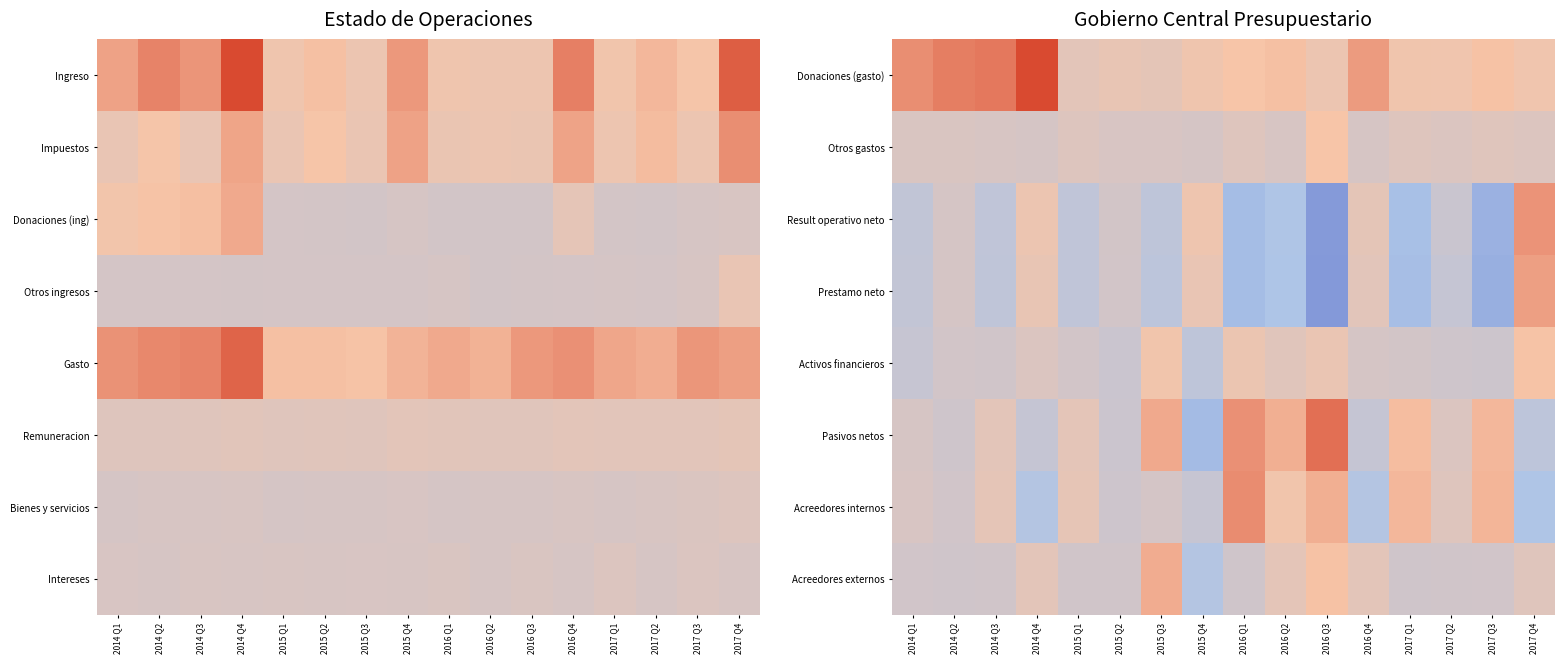

What is the total value across all series at 2014 Q3?

1669.4